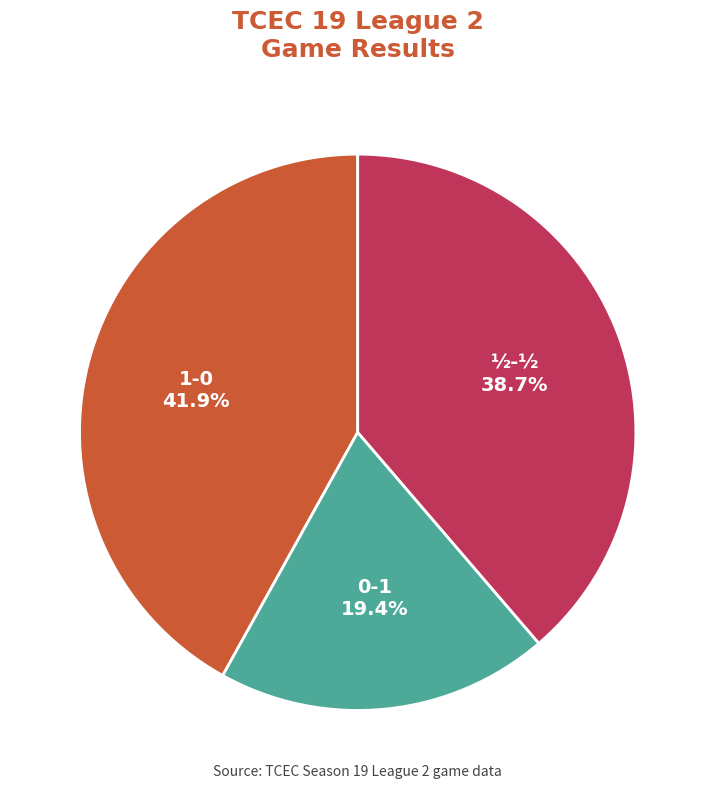

Does any single category account for the majority?

No